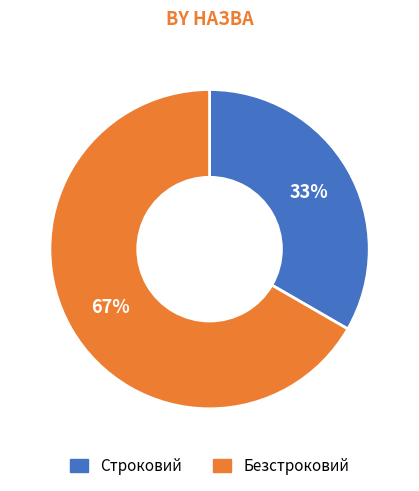

How many slices are in this pie chart?

2